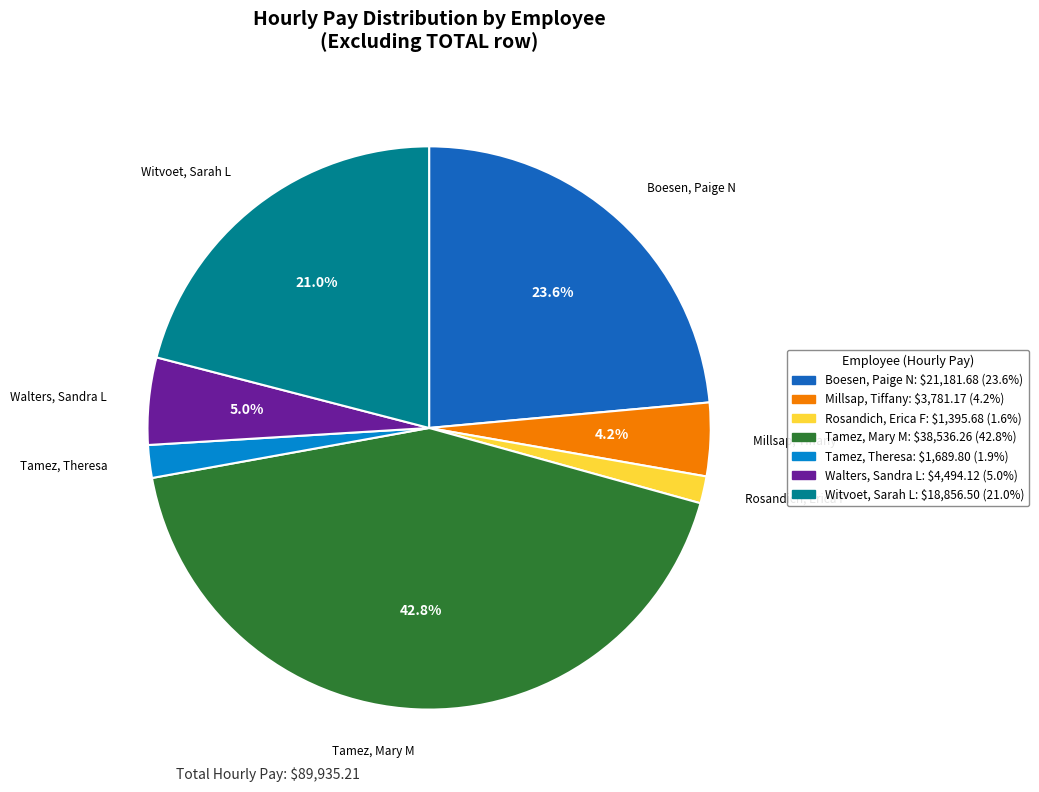

Count the number of slices in the pie.

7